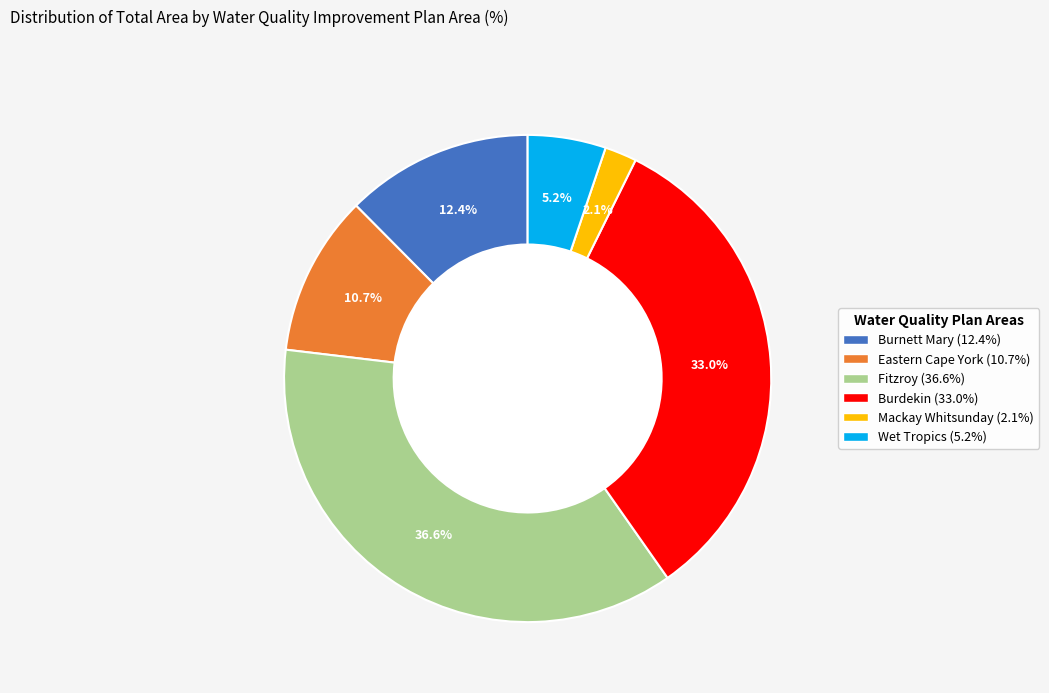

Approximately how many times larger is the value at Mackay Whitsunday compared to Wet Tropics?

0.4